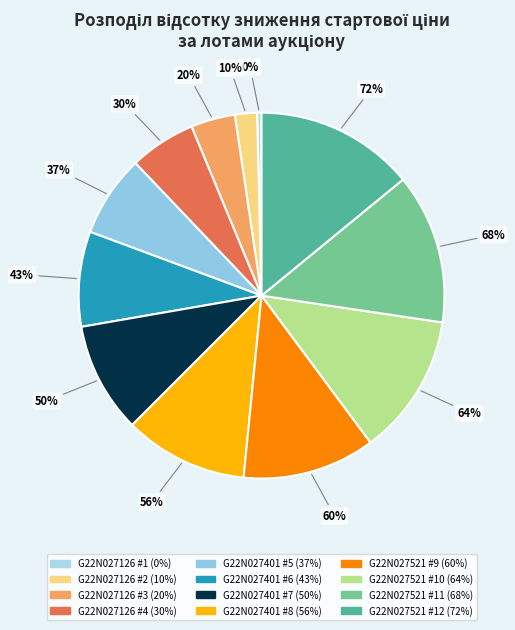

Is there any slice that represents more than half of the pie?

No